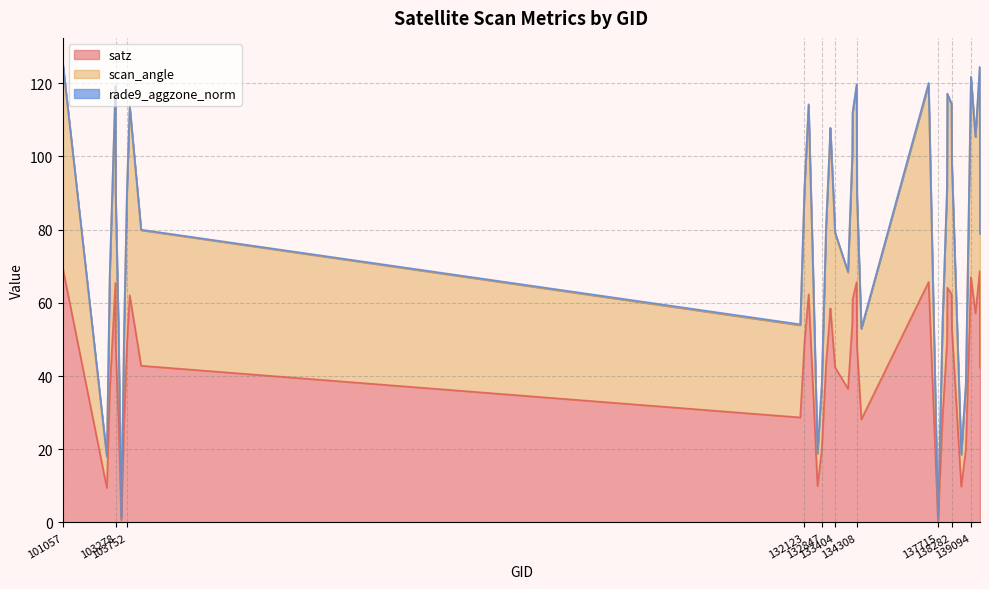

Which series changed the most between 139094 and 139475?

scan_angle